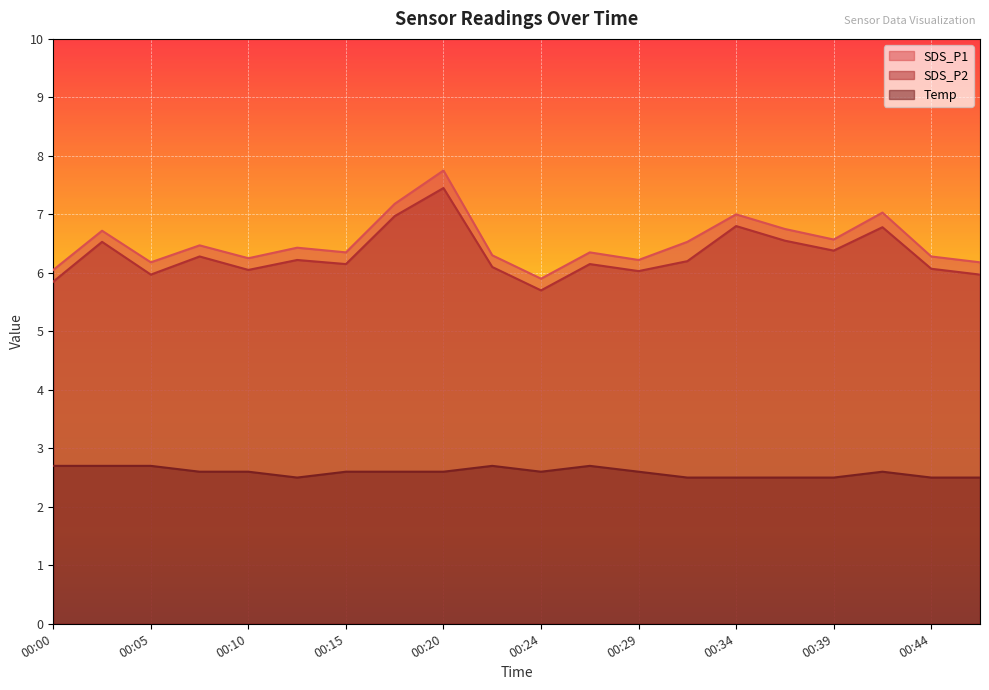

Reading left to right, transcribe all the data shown in this chart.

SDS_P1: 00:00=6.0	00:03=6.7	00:05=6.2	00:07=6.5	00:10=6.2	00:12=6.4	00:15=6.3	00:17=7.2	00:20=7.8	00:22=6.3	00:24=5.9	00:27=6.3	00:29=6.2	00:32=6.5	00:34=7.0	00:37=6.8	00:39=6.6	00:41=7.0	00:44=6.3	00:46=6.2
SDS_P2: 00:00=5.8	00:03=6.5	00:05=6.0	00:07=6.3	00:10=6.0	00:12=6.2	00:15=6.2	00:17=7.0	00:20=7.5	00:22=6.1	00:24=5.7	00:27=6.2	00:29=6.0	00:32=6.2	00:34=6.8	00:37=6.5	00:39=6.4	00:41=6.8	00:44=6.1	00:46=6.0
Temp: 00:00=2.7	00:03=2.7	00:05=2.7	00:07=2.6	00:10=2.6	00:12=2.5	00:15=2.6	00:17=2.6	00:20=2.6	00:22=2.7	00:24=2.6	00:27=2.7	00:29=2.6	00:32=2.5	00:34=2.5	00:37=2.5	00:39=2.5	00:41=2.6	00:44=2.5	00:46=2.5